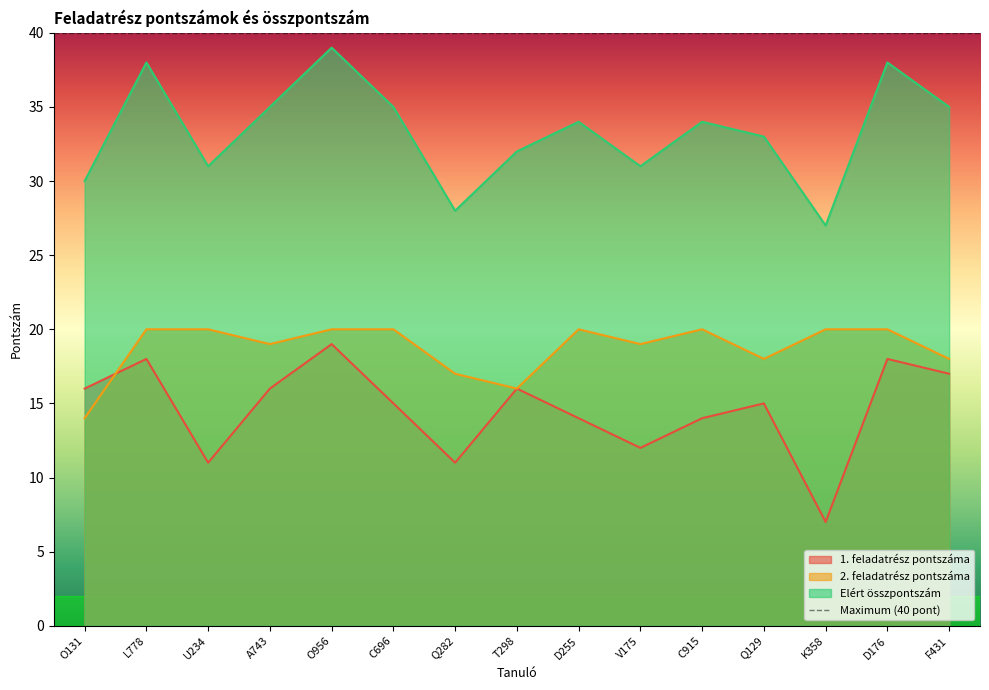

Rank the series by their maximum value, from lowest to highest.

1. feladatrész pontszáma, 2. feladatrész pontszáma, Elért összpontszám